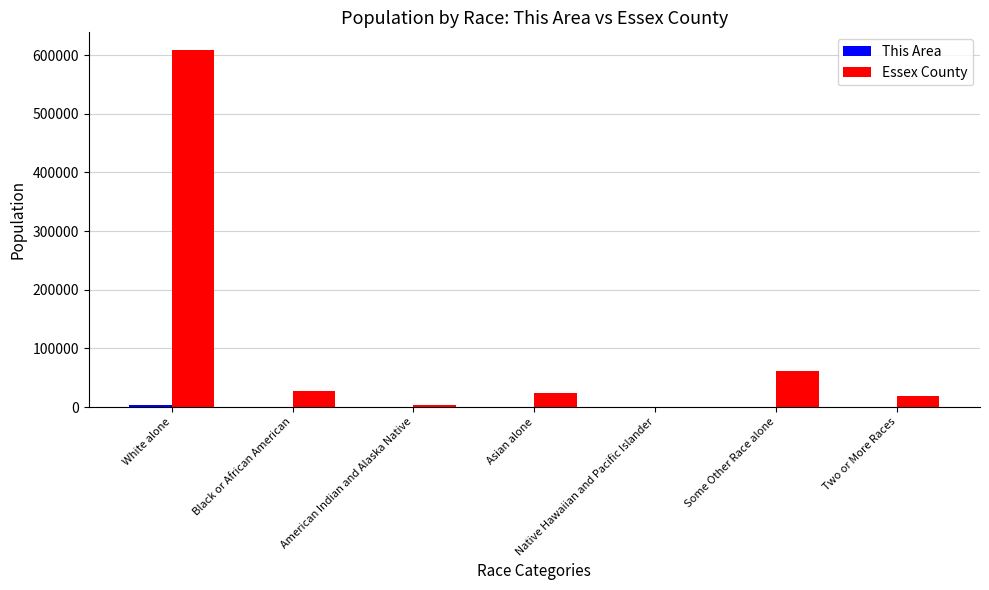

What is the total value across all series at White alone?

611897